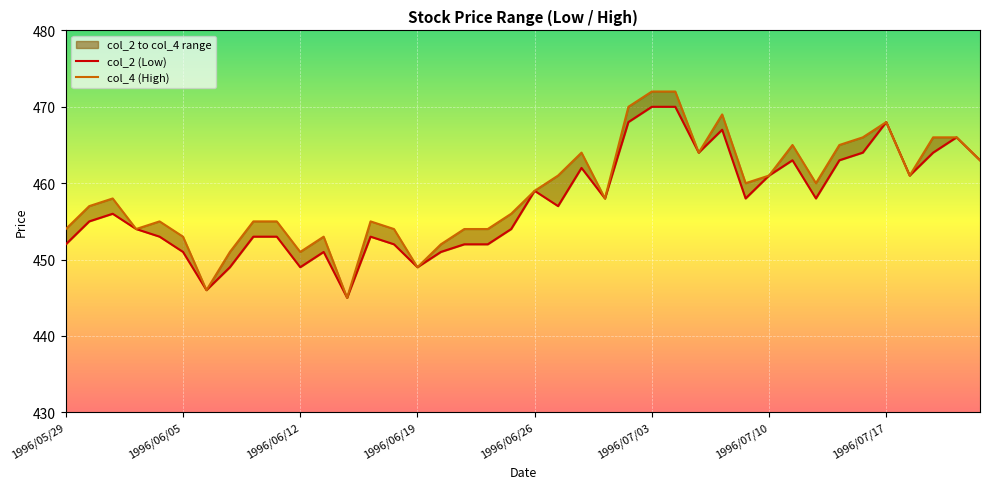

Which category has the lowest value across all series?

1996/06/14